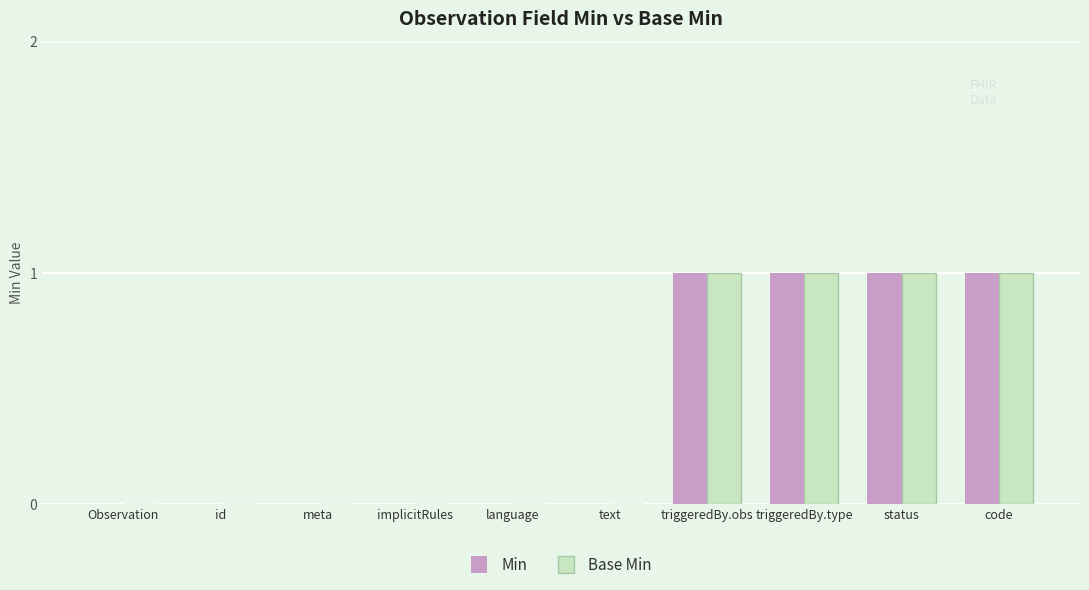

Is the value of Base Min at triggeredBy.type greater than the value of Min at meta?

Yes